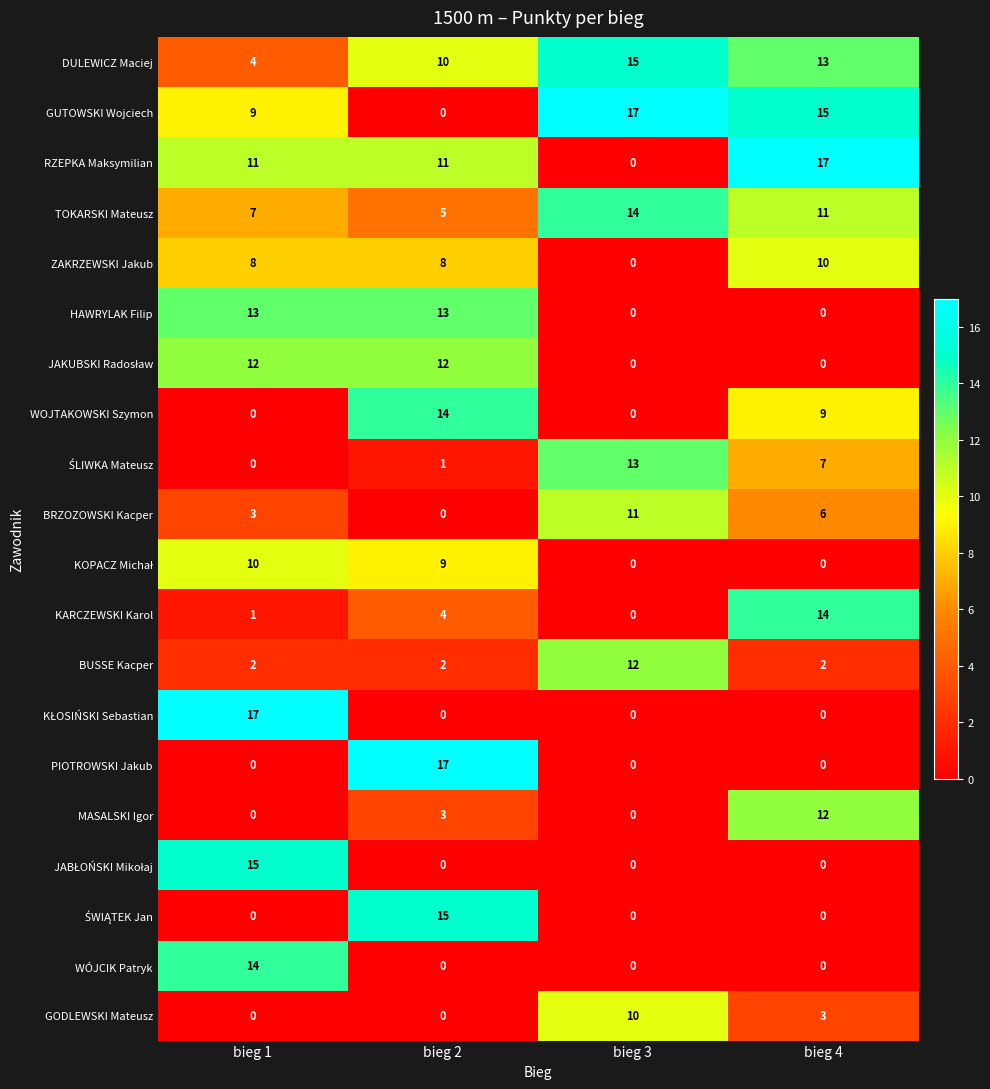

How many values in the BUSSE Kacper series exceed 2?

1